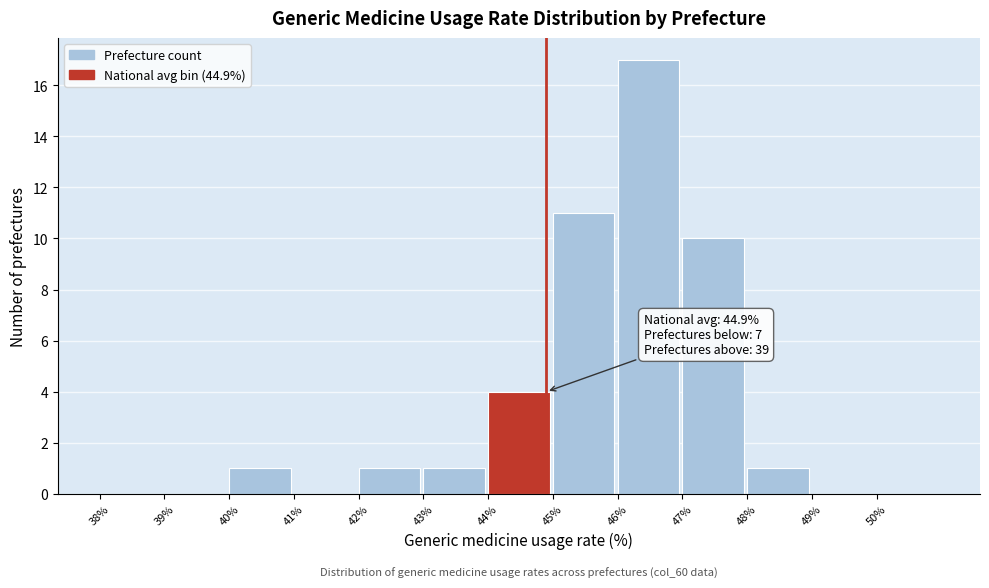

Over which range of the x-axis is the bar tallest?

46 to 47